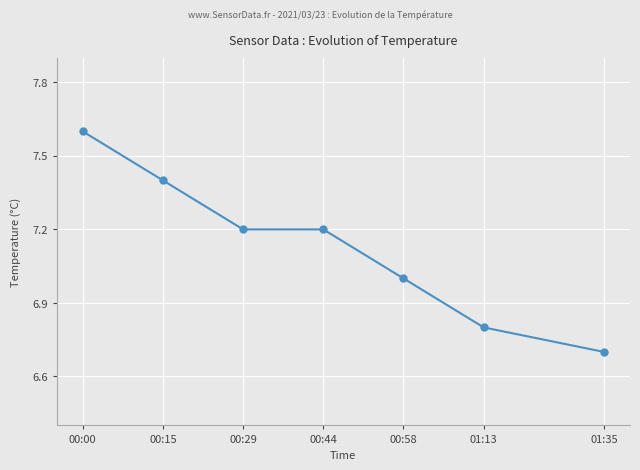

Count the number of data series in this chart.

1